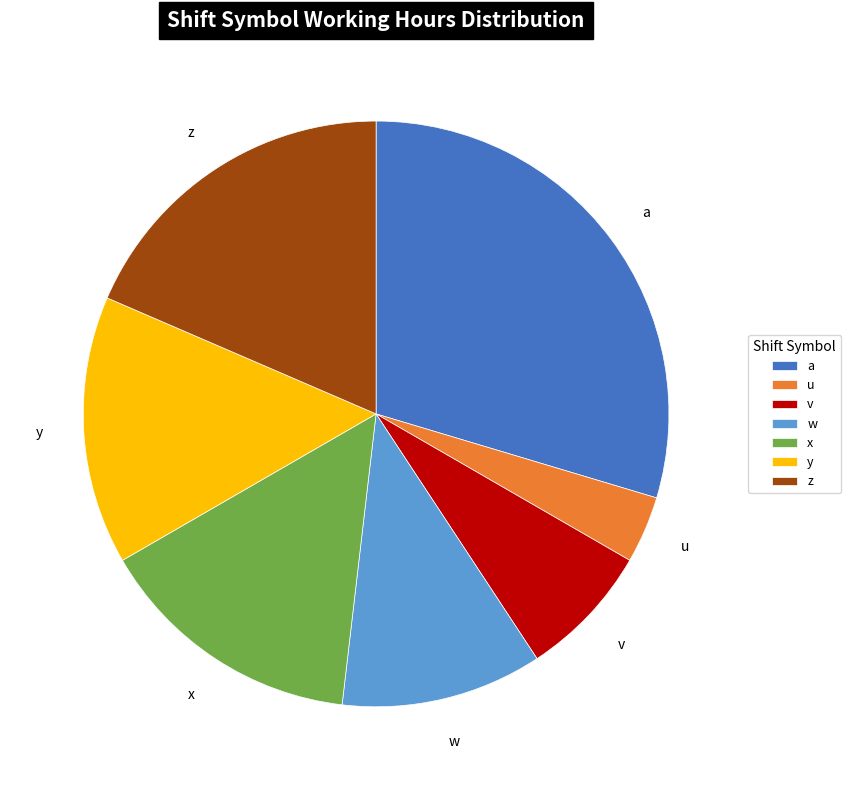

Approximately how many times larger is the value at u compared to w?

0.3